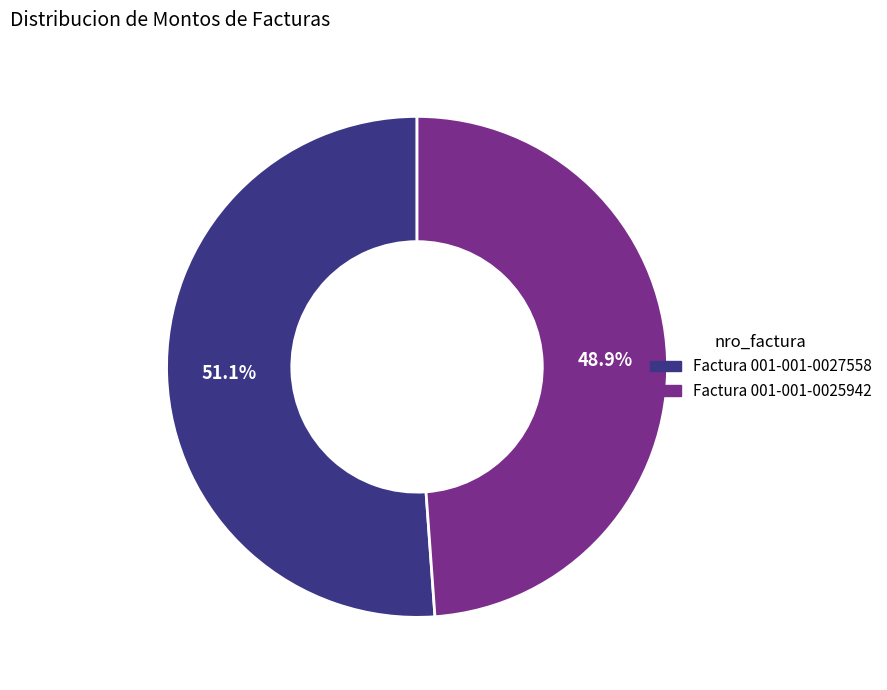

Which slice is the smallest?

Factura 001-001-0025942